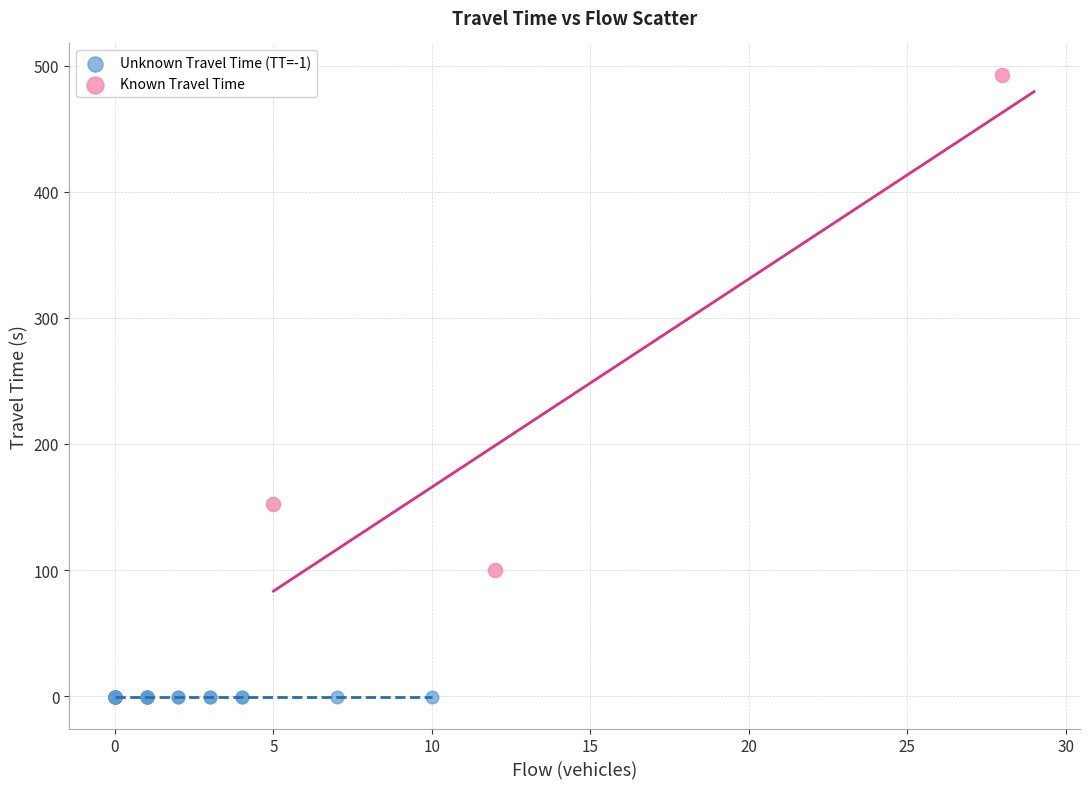

Which series contains the highest Y value?

Known Travel Time